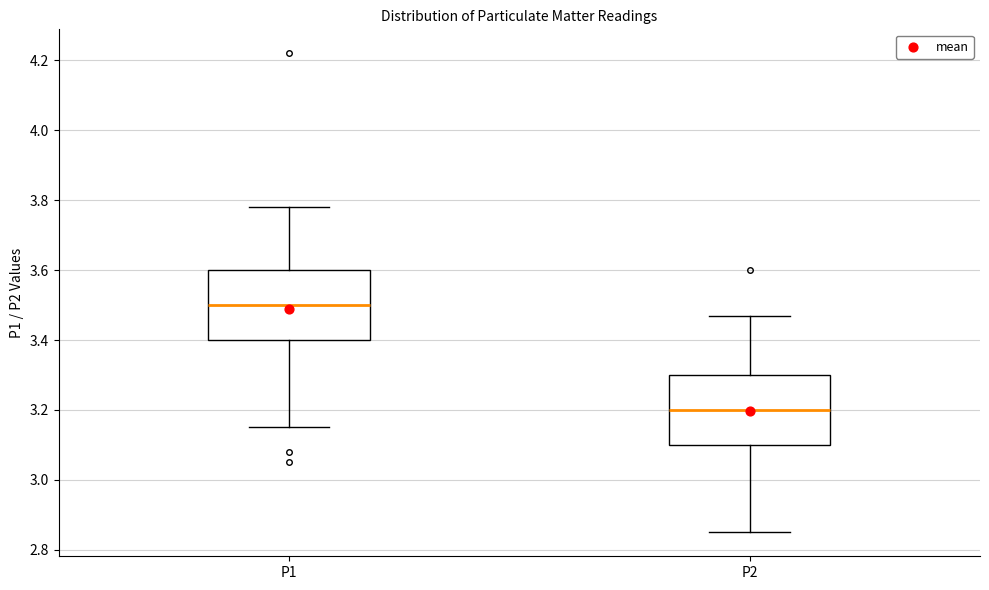

Reading left to right, transcribe this box plot: for each box, give where its median line is, the range the box spans, and where its two whiskers end, as read against the y-axis. The values are not printed on the chart, so give them approximately, as read against the axis.

P1: median 3.50, box 3.40 to 3.60, whiskers 3.16 to 3.78
P2: median 3.20, box 3.10 to 3.30, whiskers 2.86 to 3.48